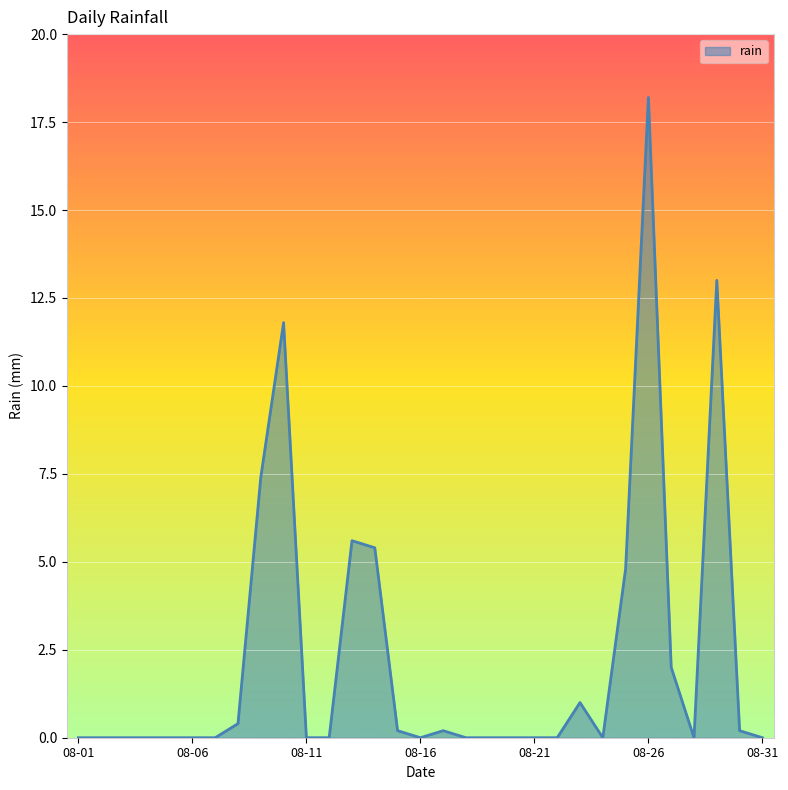

Does the chart have visible grid lines?

Yes